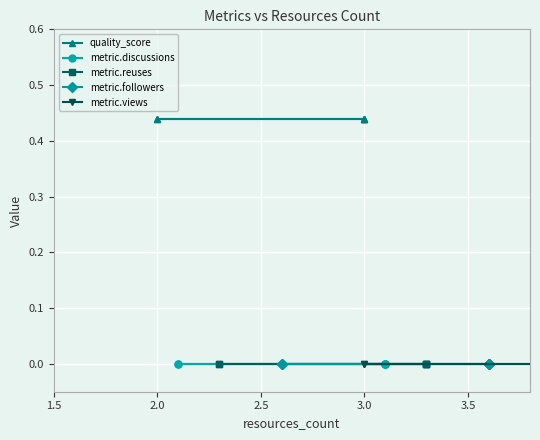

Which series changed the most between 2.0 and 2.5?

quality_score